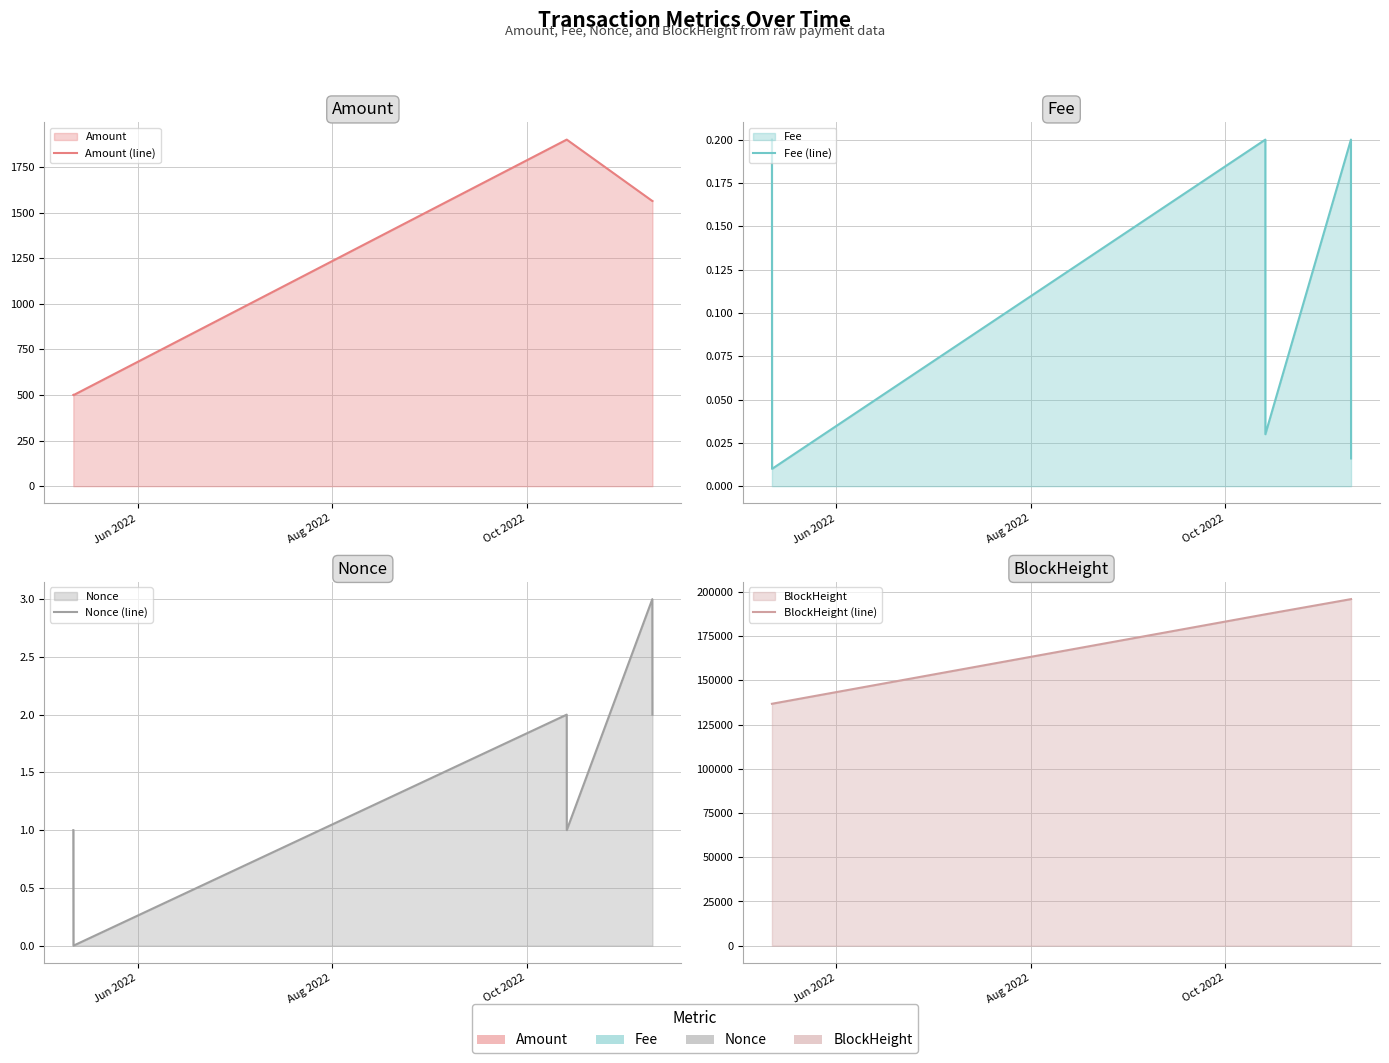

True or false: Amount (line) and BlockHeight (line) intersect in this chart.

False